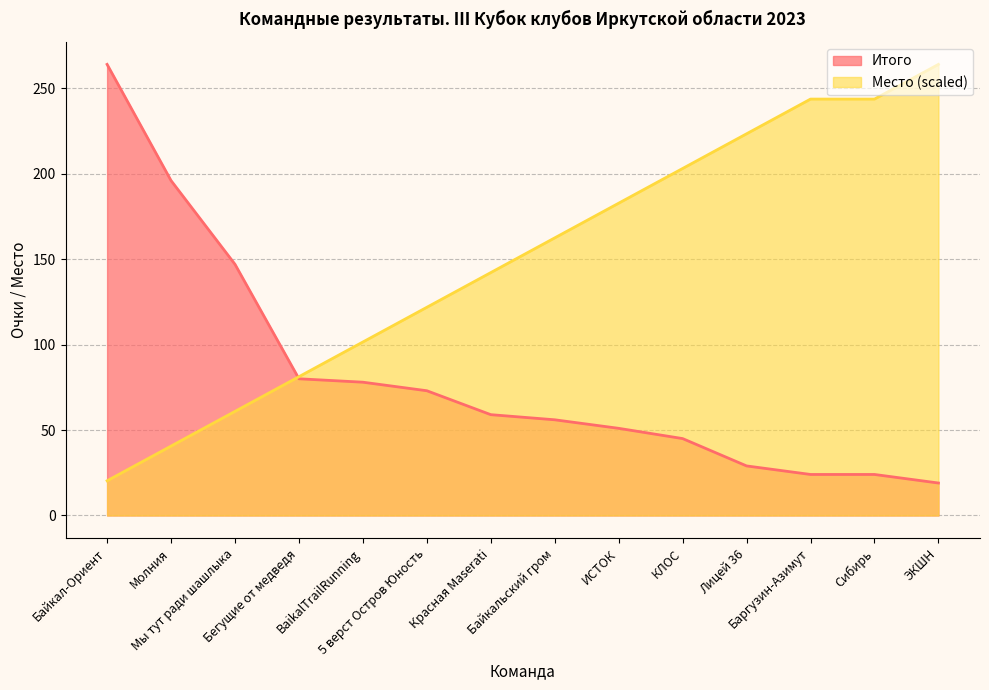

List the series in order of their peak value, highest first.

Итого, Место